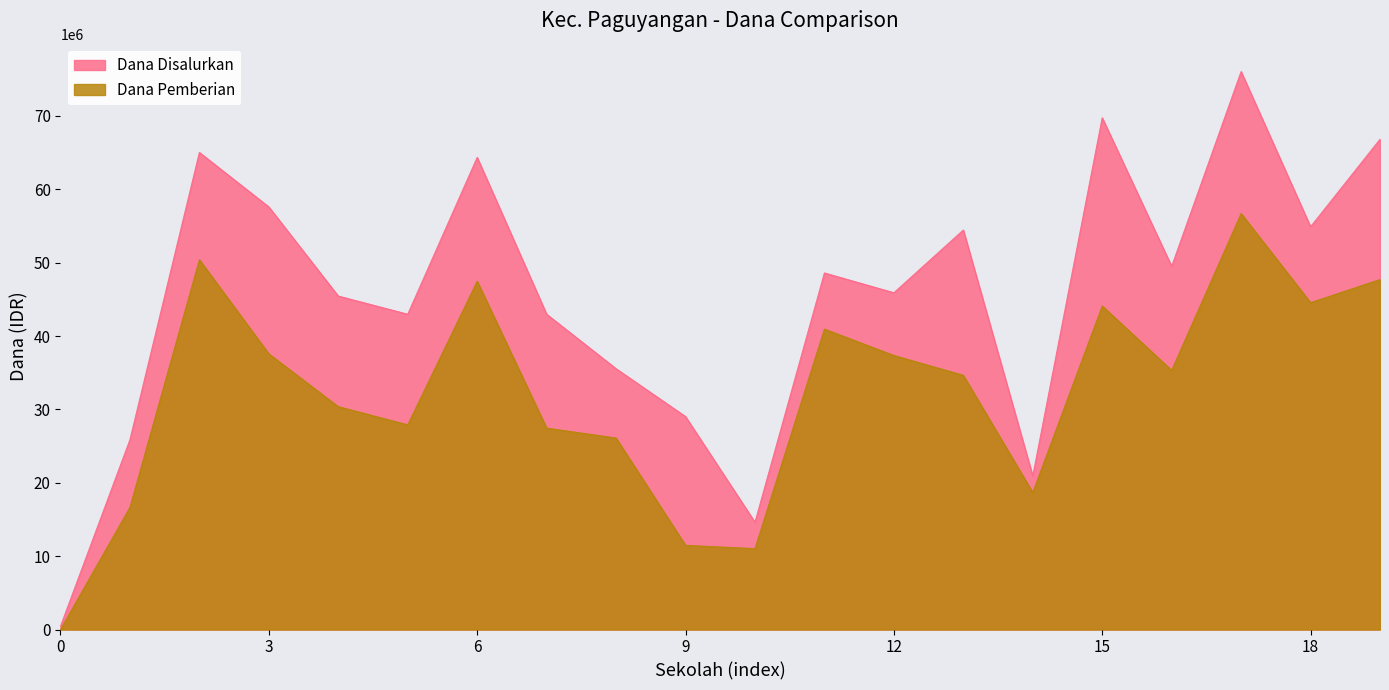

Which series has the largest total across all categories?

Dana Disalurkan